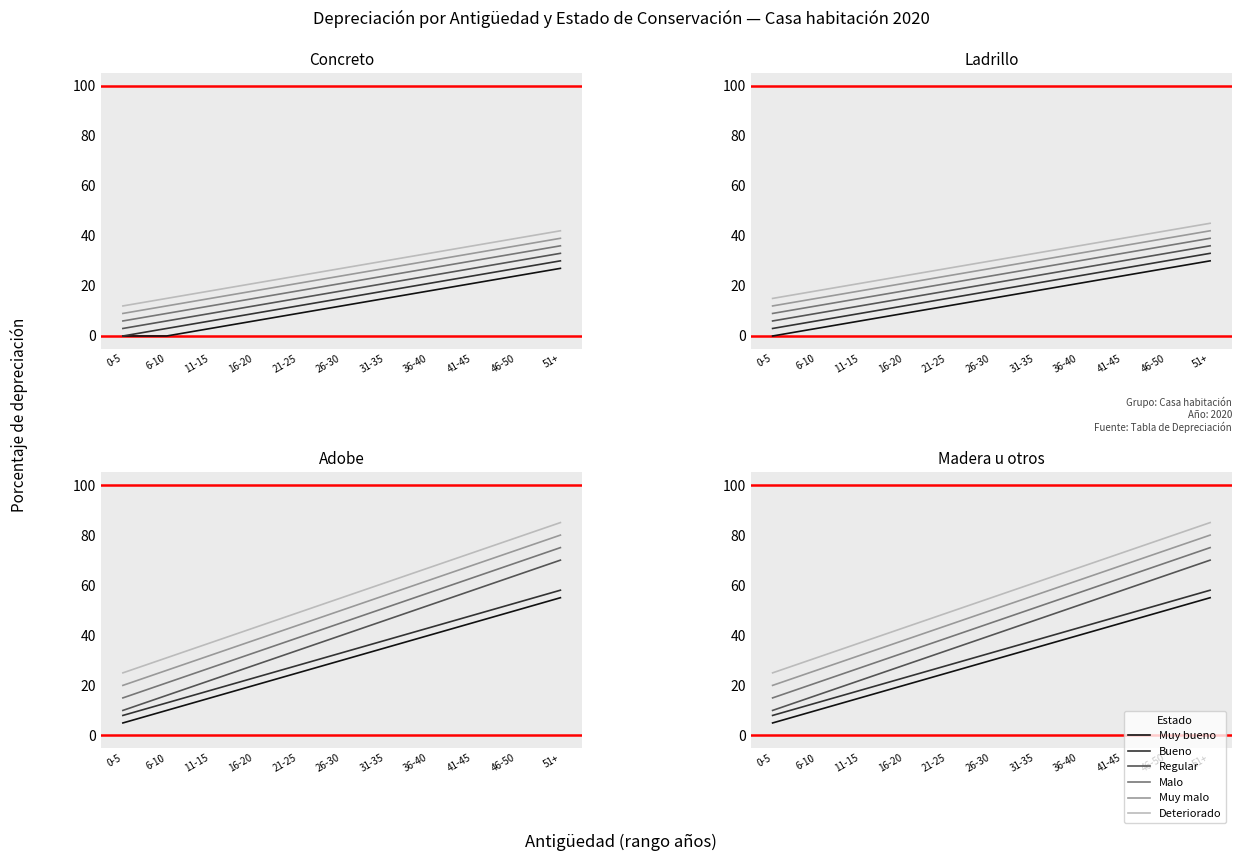

List the labels in order of Regular value, smallest first.

0-5, 6-10, 11-15, 16-20, 21-25, 26-30, 31-35, 36-40, 41-45, 46-50, 51+